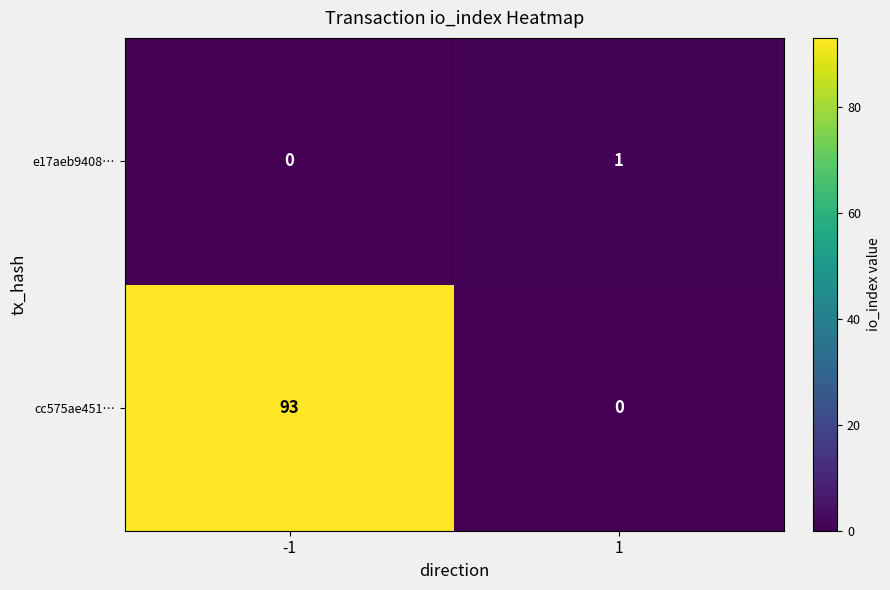

Is it true that e17aeb9408… equals 0 at -1?

True